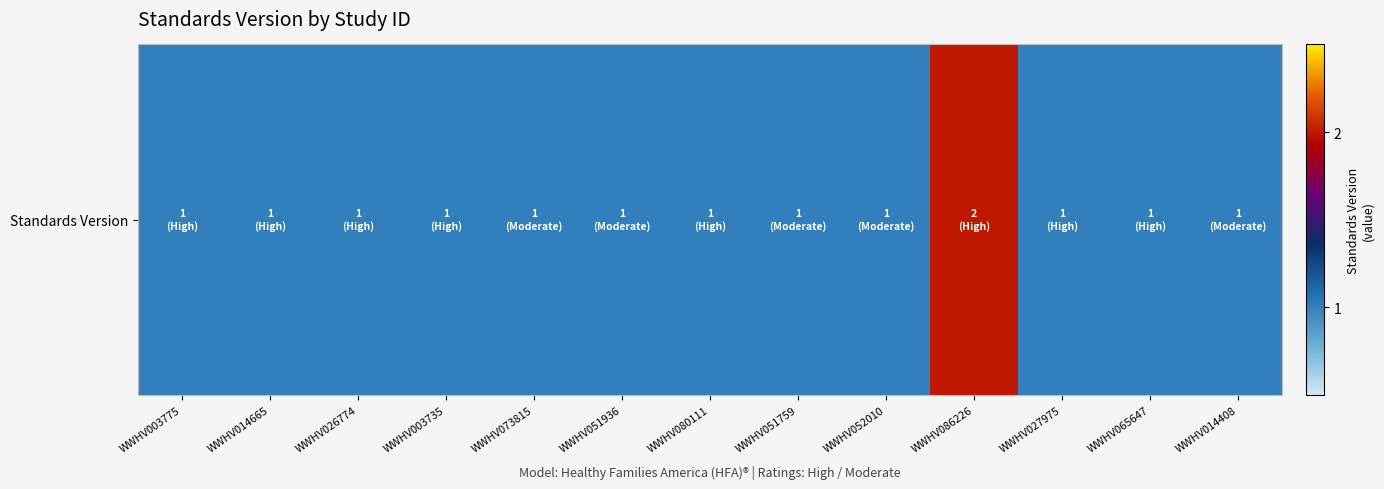

Reading right to left, extract all data points from this chart.

WWHV014408=1	WWHV065647=1	WWHV027975=1	WWHV086226=2	WWHV052010=1	WWHV051759=1	WWHV080111=1	WWHV051936=1	WWHV073815=1	WWHV003735=1	WWHV026774=1	WWHV014665=1	WWHV003775=1